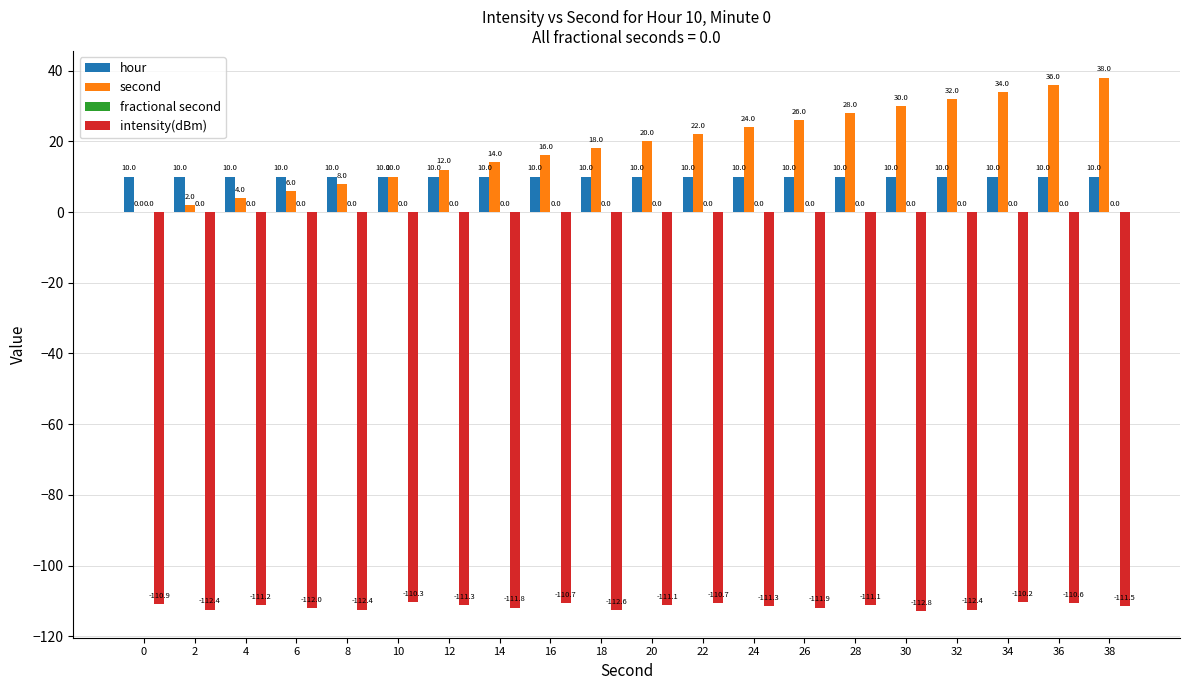

Which series has the largest range (max minus min)?

second